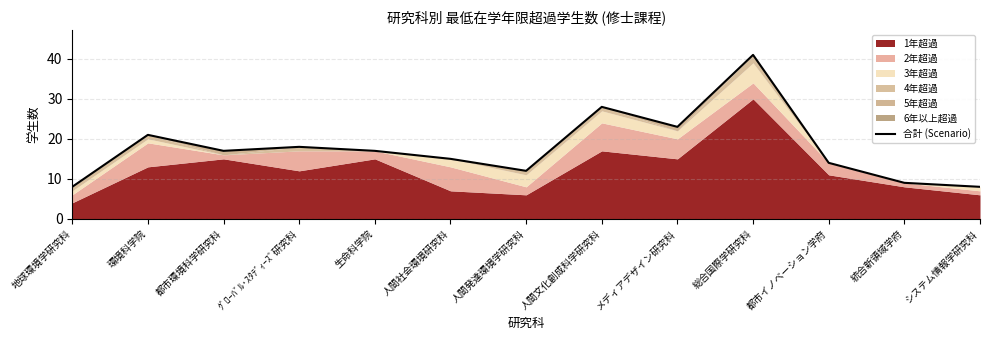

What is the average value?

18